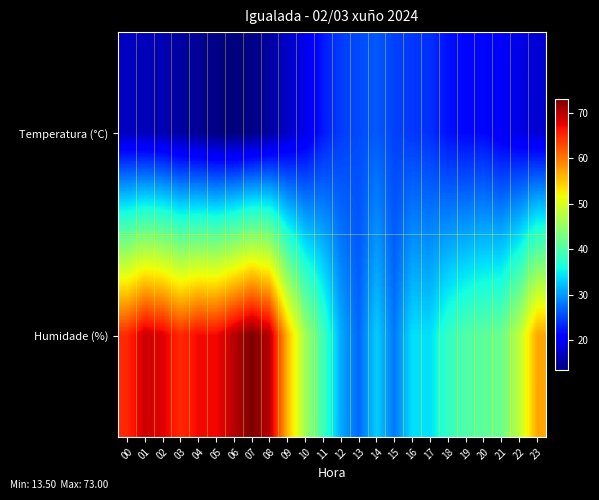

What is the total value across all series at 12?

55.5